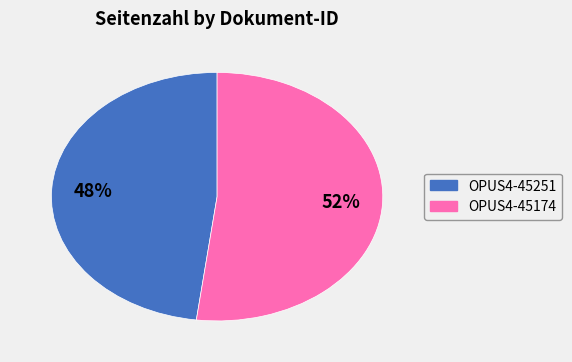

Count the number of slices in the pie.

2